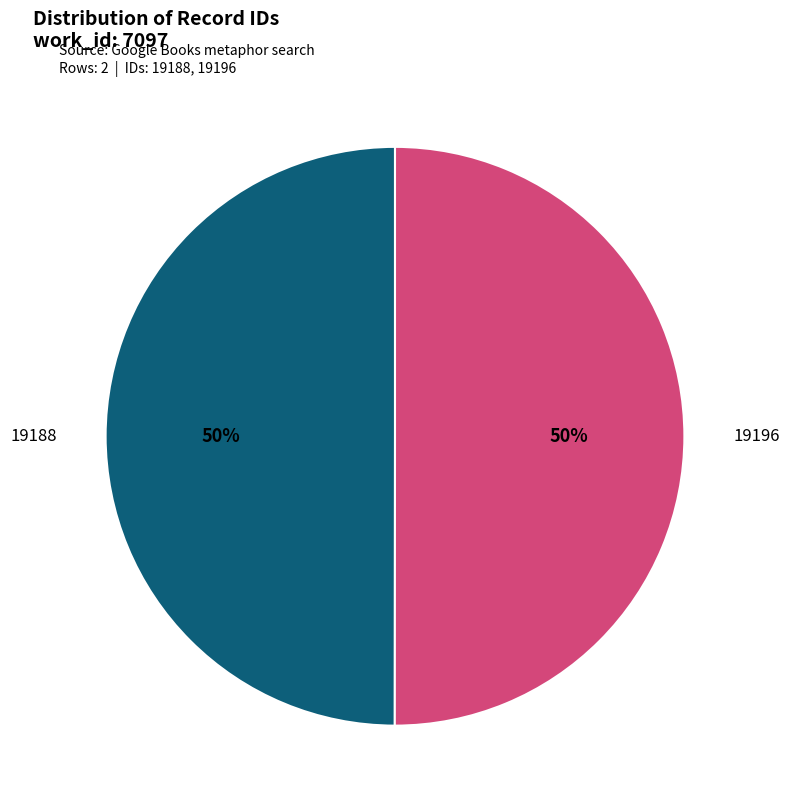

What percentage is the 19188 slice, to the nearest percent?

50%